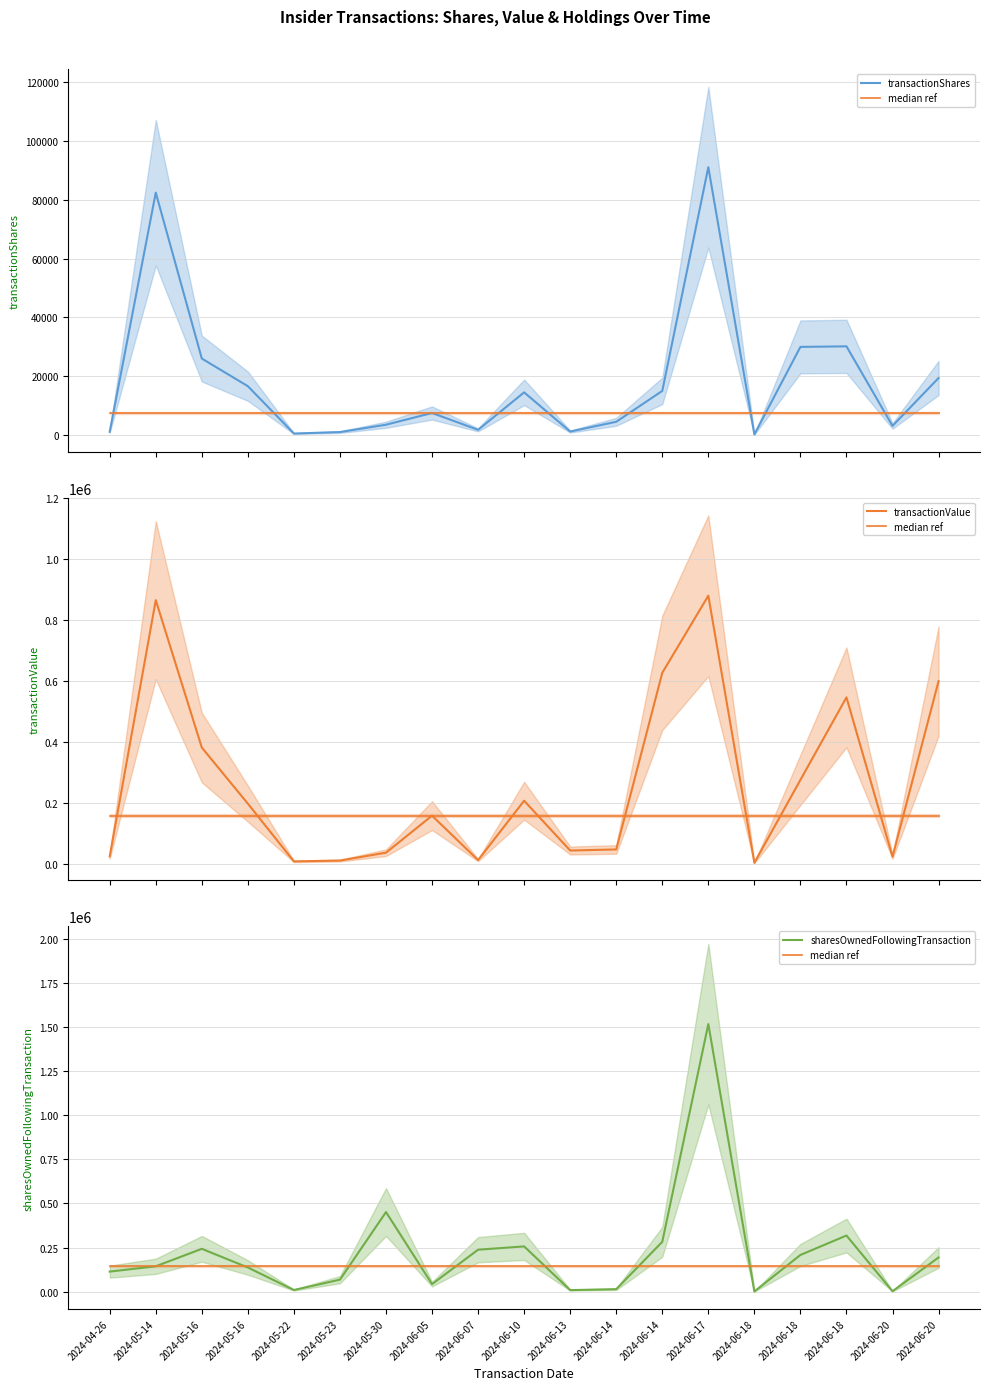

Where does the transactionValue series first go above 157727?

2024-05-14